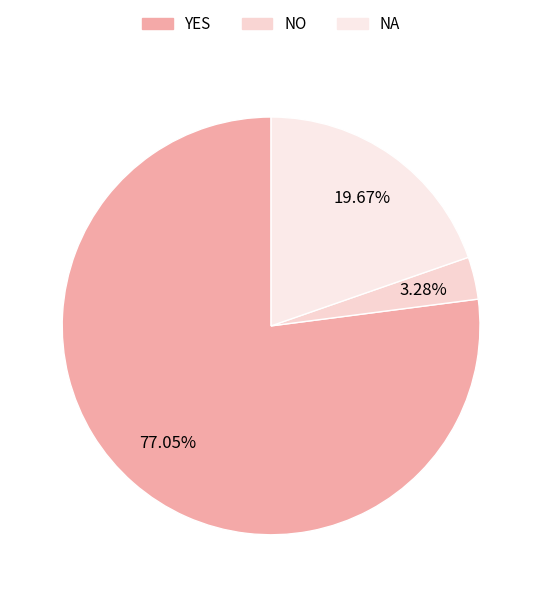

Is it true that YES is 63% of the pie?

False